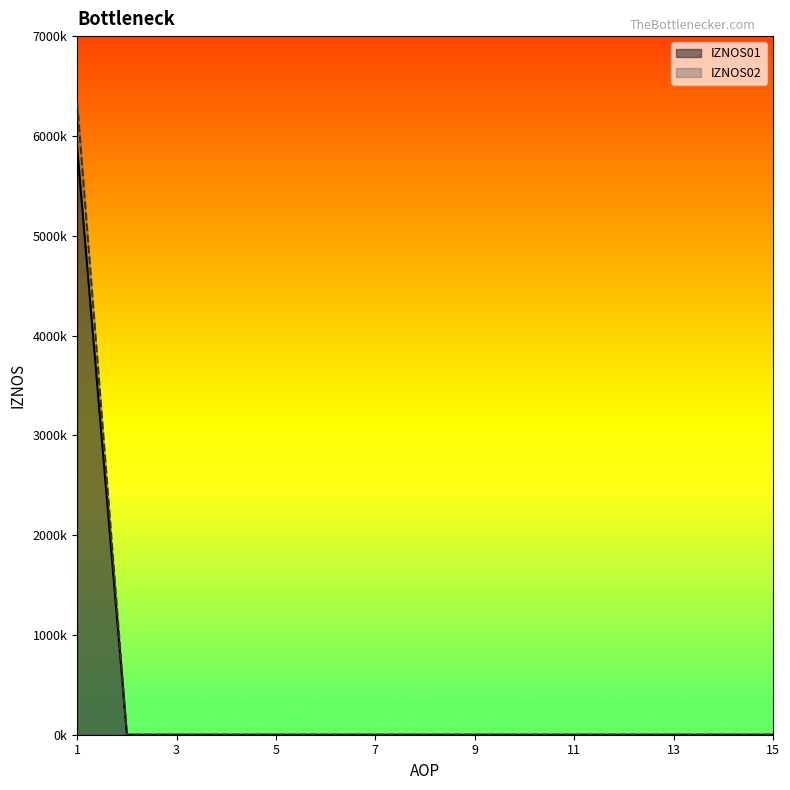

Reading left to right, extract all data points from this chart.

IZNOS01: 6335627	0	0	0	0	0	0	0	0	0	0	0	0	0	0
IZNOS02: 5879928	0	0	0	0	0	0	0	0	0	0	0	0	0	0